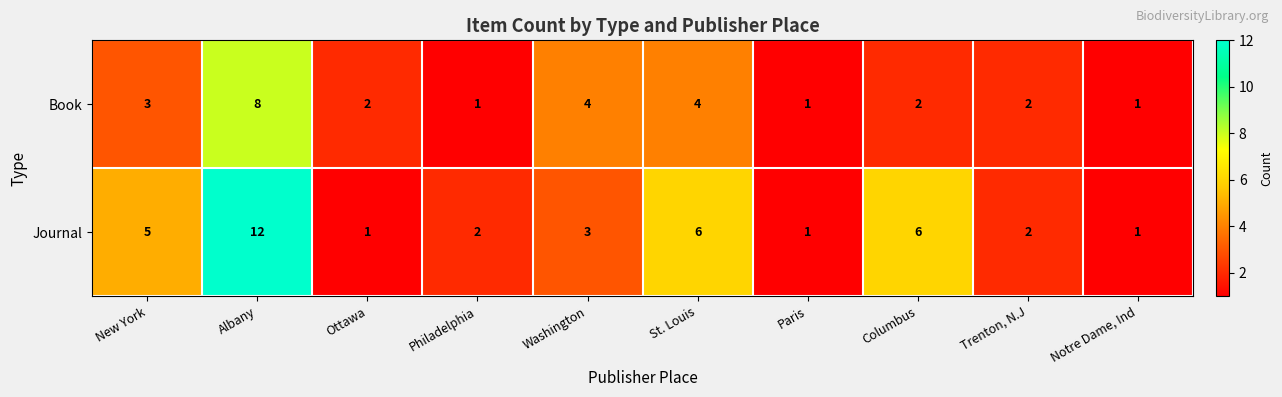

What is the difference between the maximum and minimum values in the Book series?

7